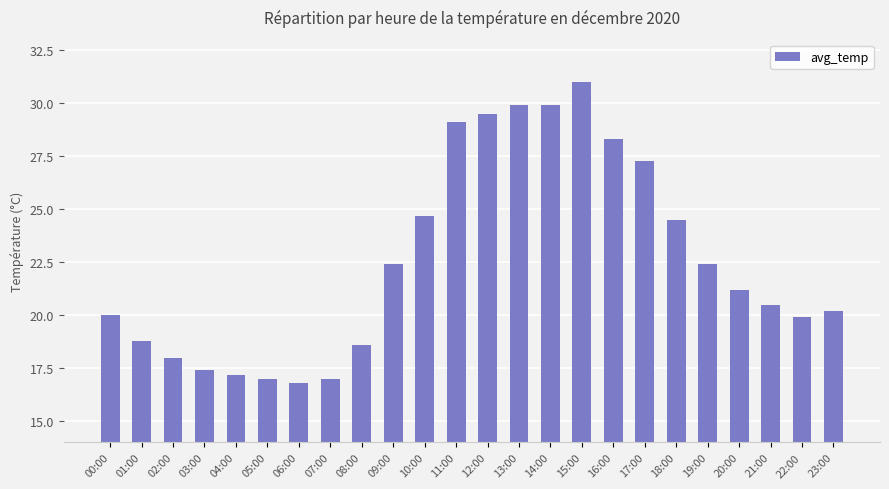

Reading right to left, transcribe all the data shown in this chart.

20.2	19.9	20.5	21.2	22.4	24.5	27.3	28.3	31.0	29.9	29.9	29.5	29.1	24.7	22.4	18.6	17.0	16.8	17.0	17.2	17.4	18.0	18.8	20.0